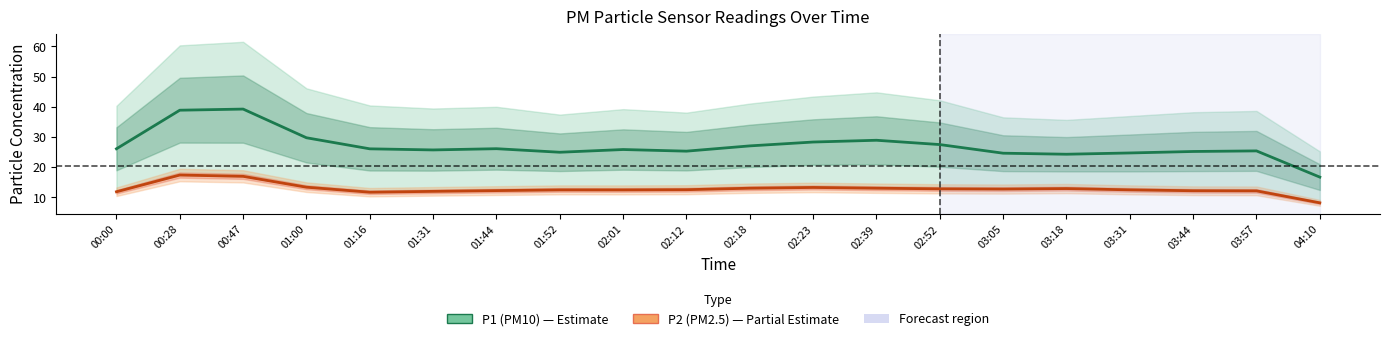

Which series has the largest total across all categories?

P1